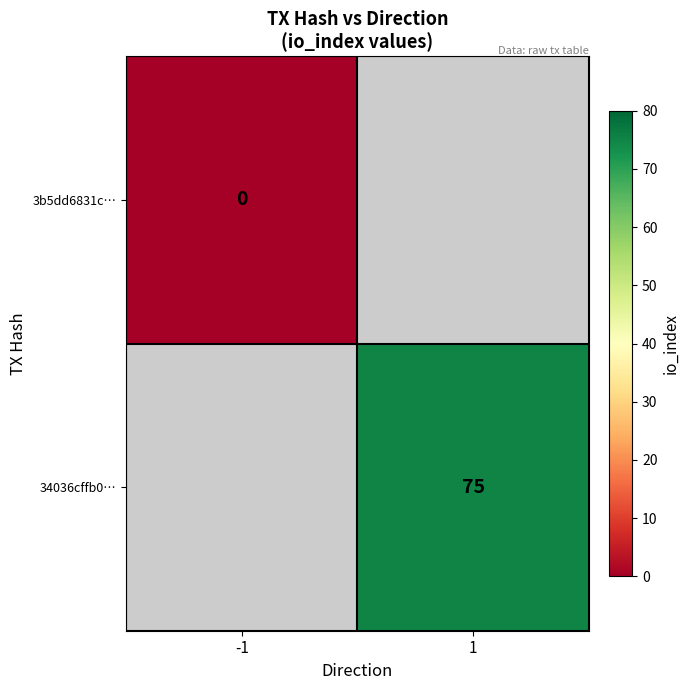

True or false: 34036cffb0… has a value of 126 at 1.

False